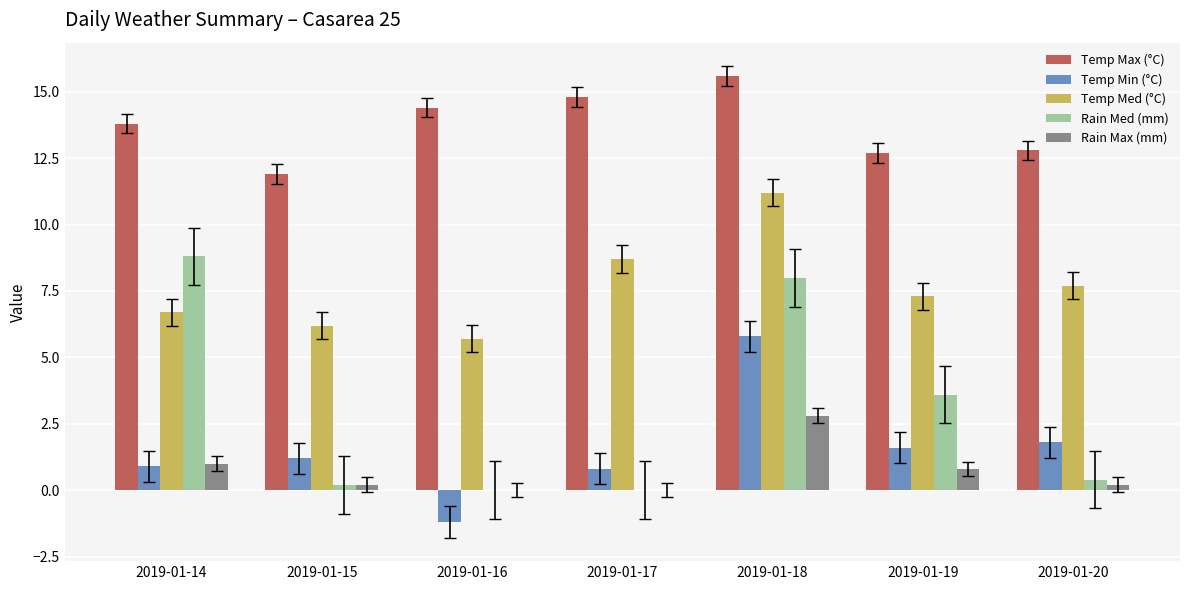

What is the sum of all Rain Max (mm) values?

5.0